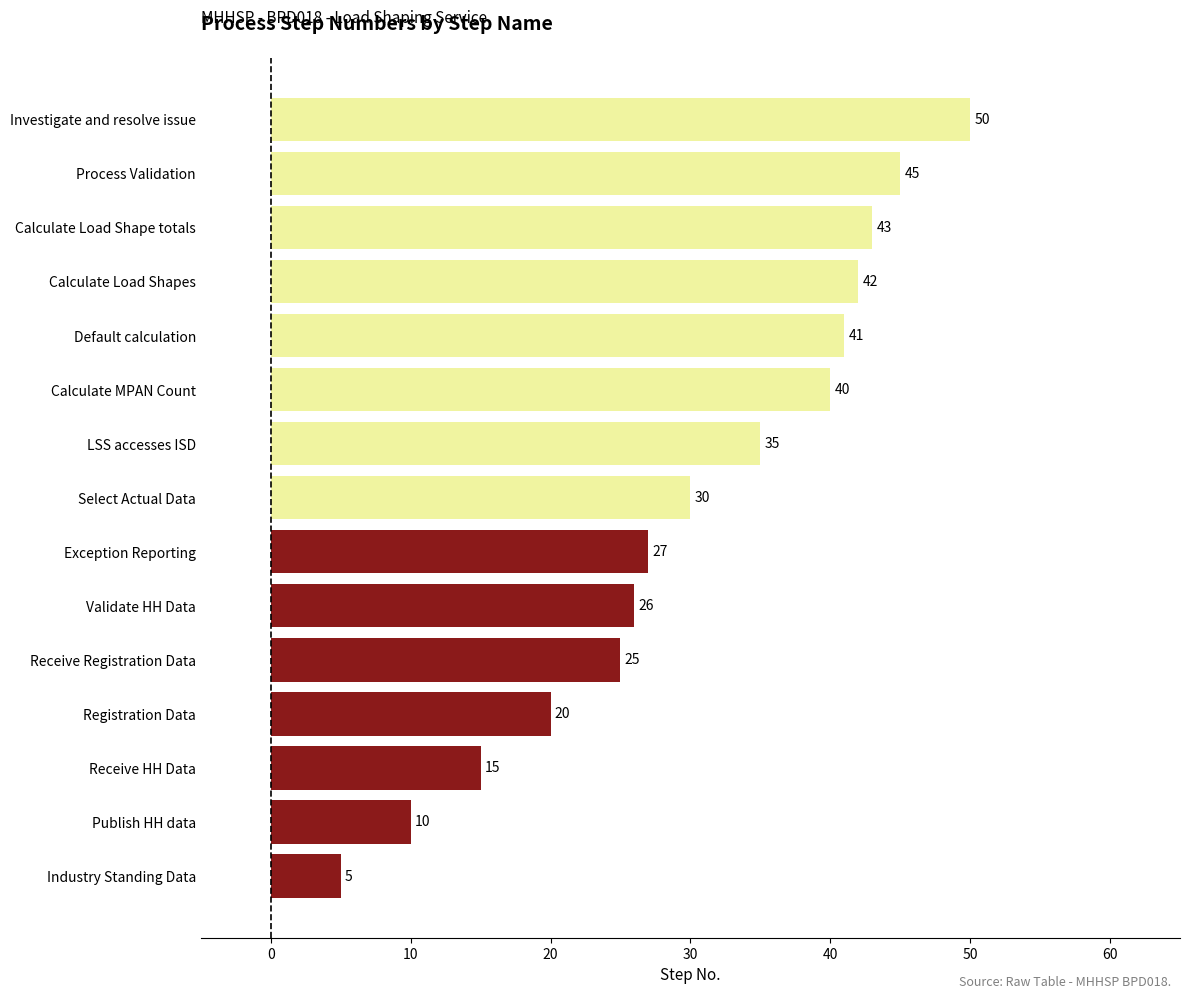

Is it true that the value at Exception Reporting is 41?

False